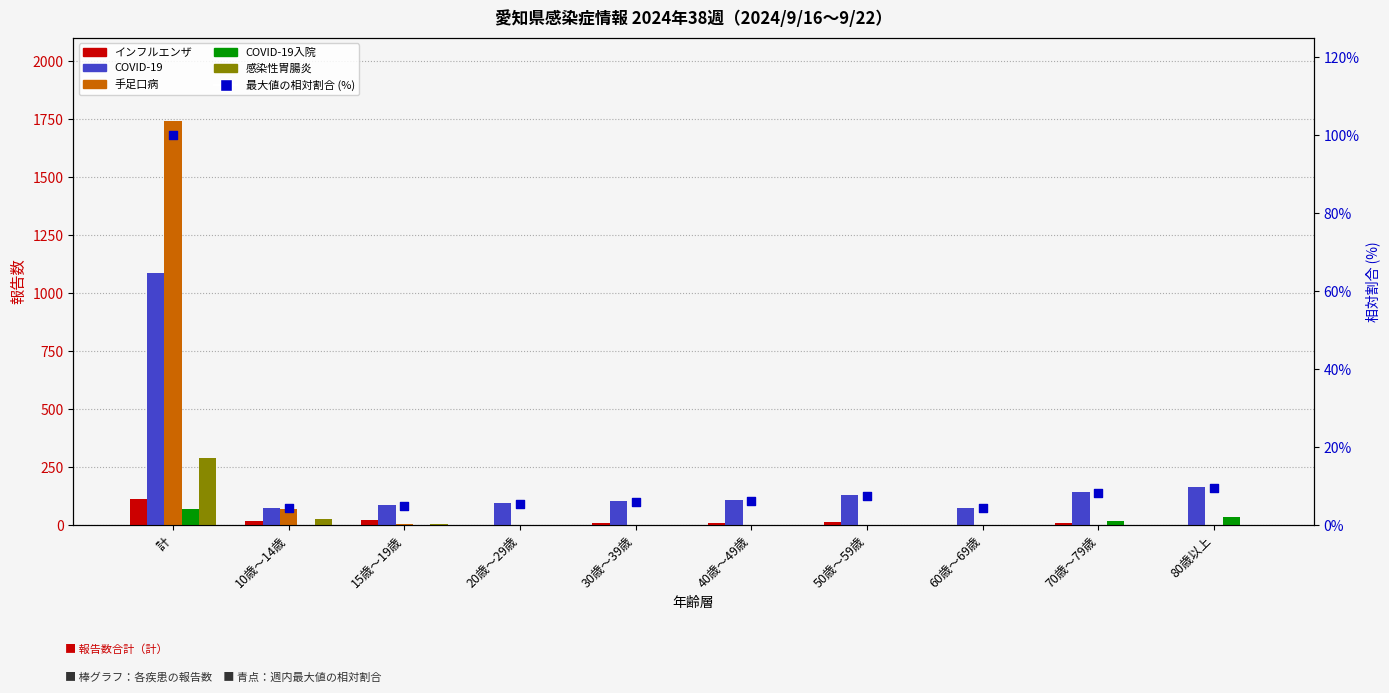

What is the total value across all series at 20歳～29歳?

102.5